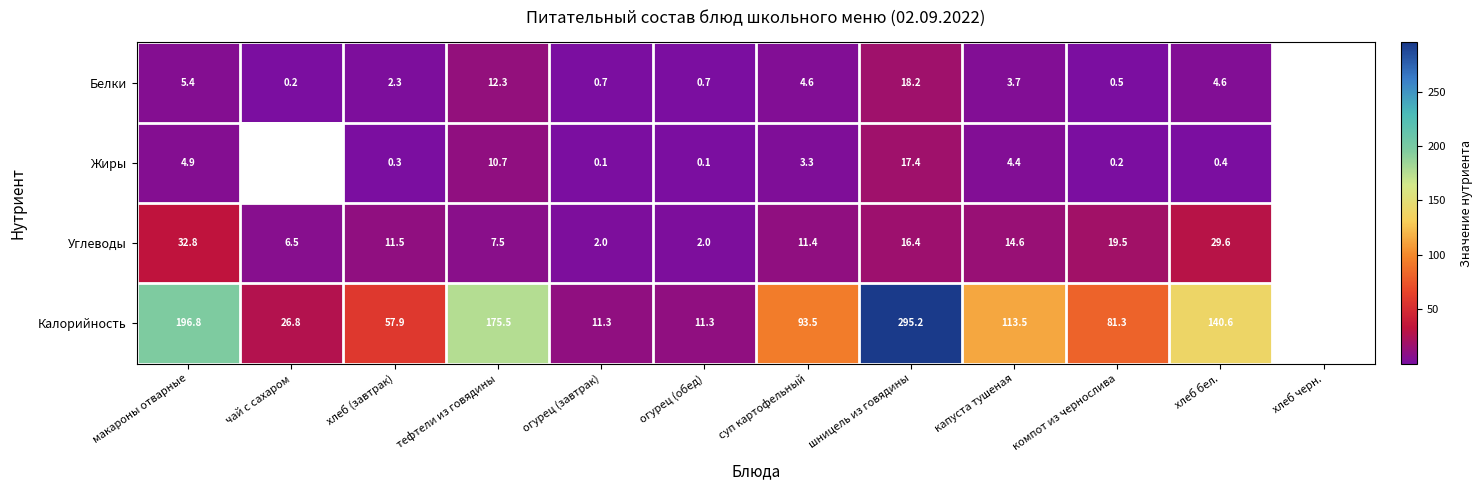

Between суп картофельный and макароны отварные, which is larger?

макароны отварные